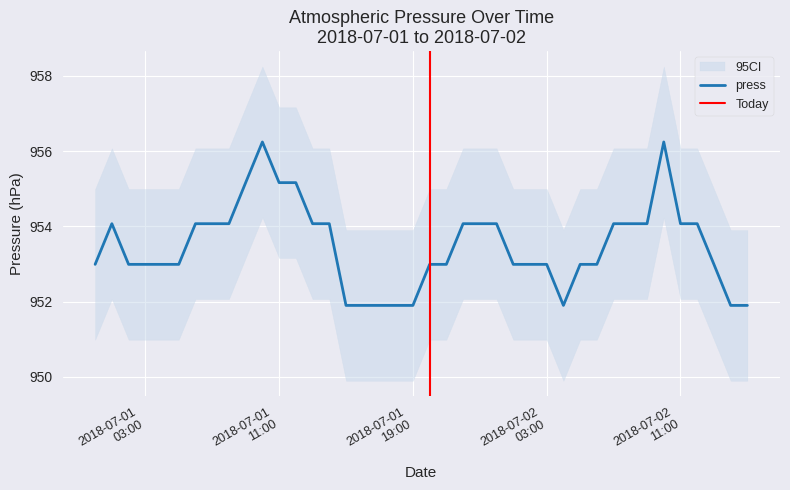

True or false: the data shows 431.1 at 2018-07-01 21:00.

False